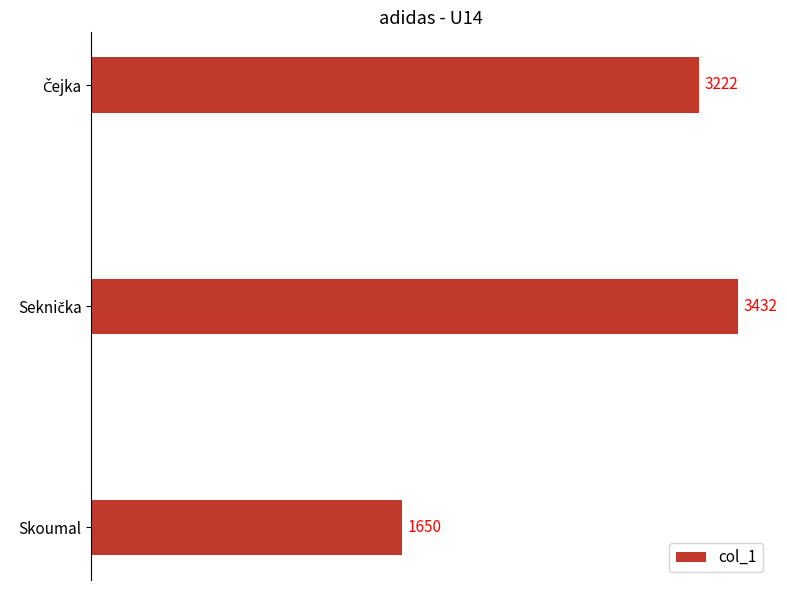

Count the values in the range 1650 to 3432.

3